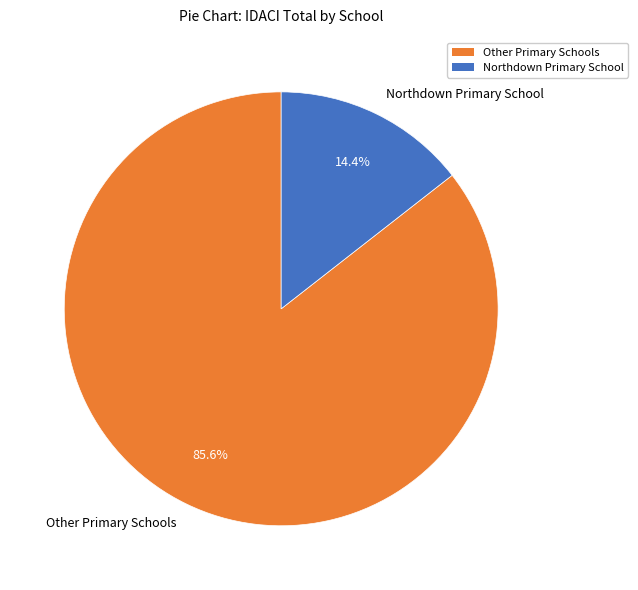

Do Northdown Primary School and Other Primary Schools together represent more than half of the pie?

Yes